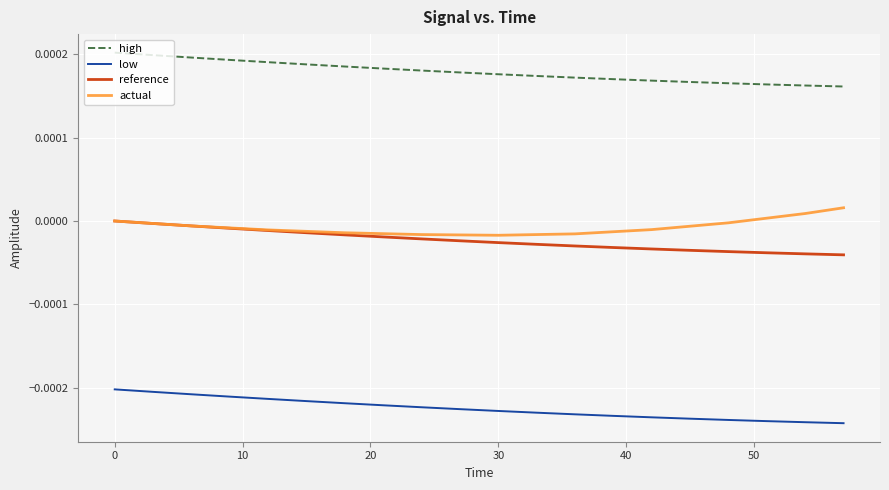

Which series has the largest total across all categories?

high